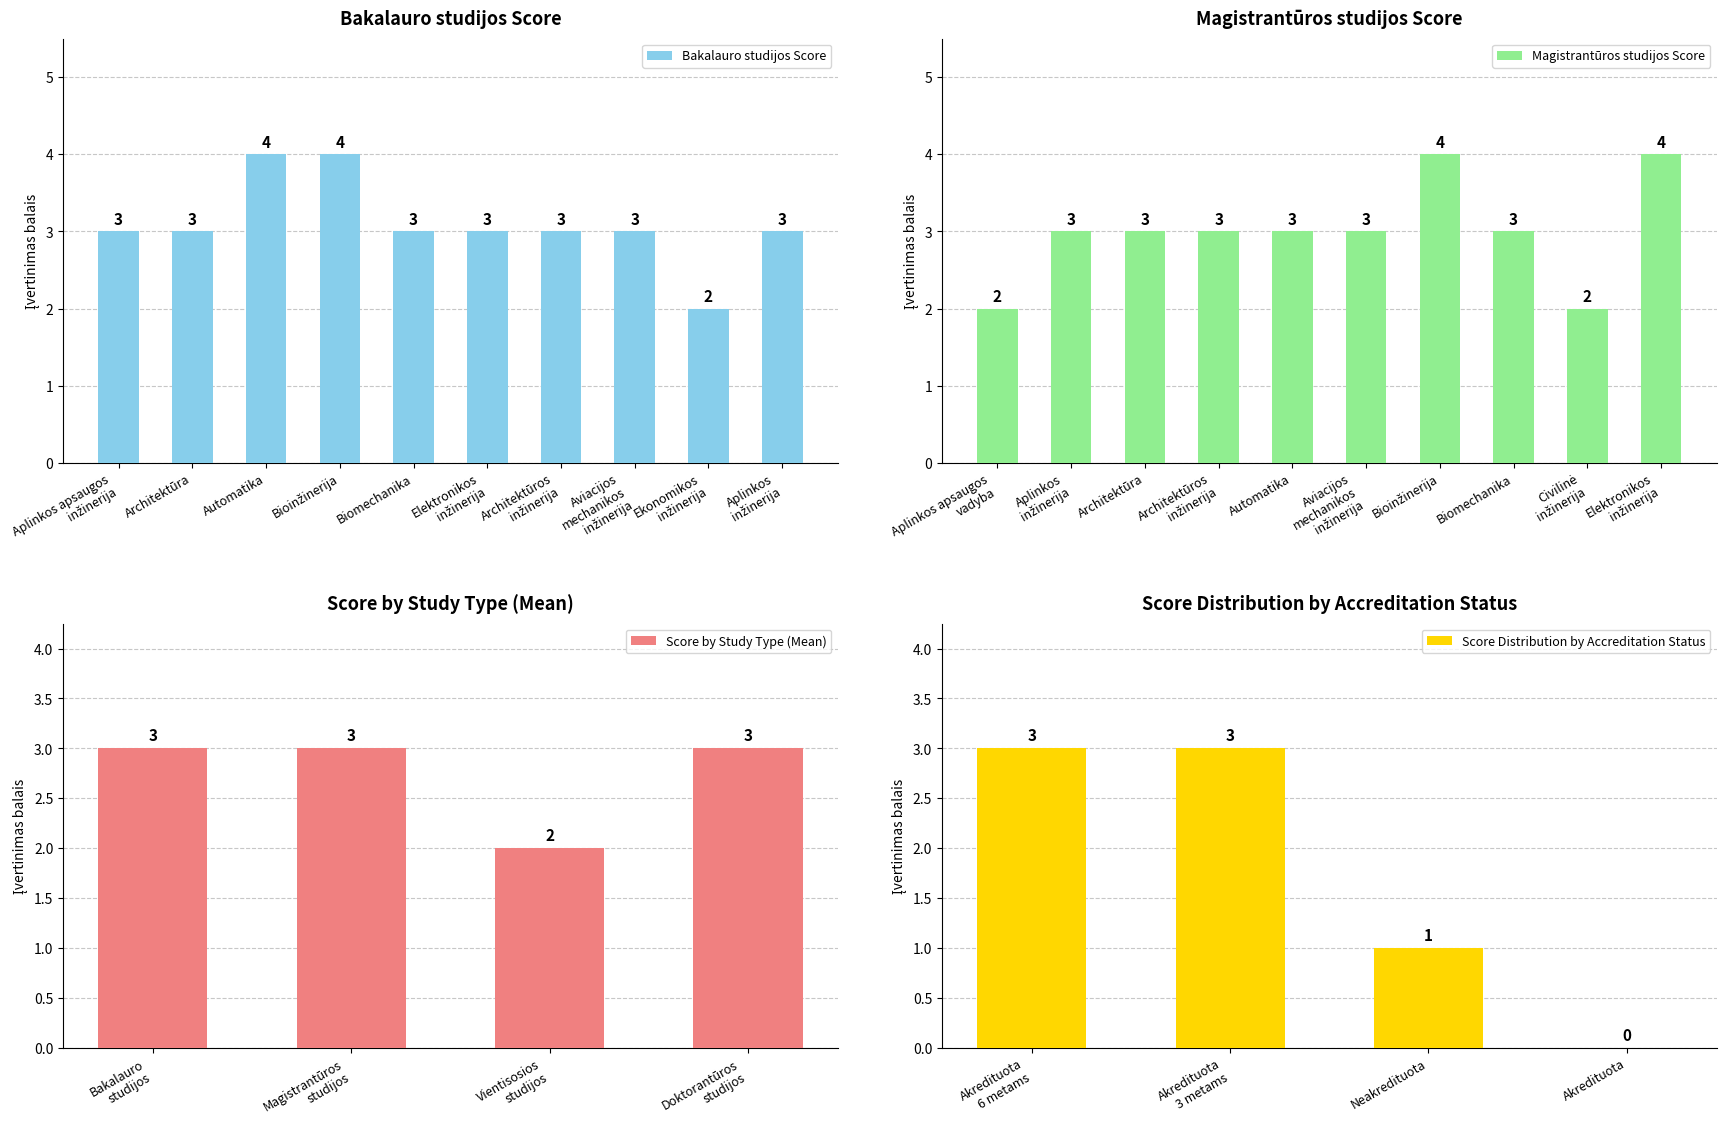

What is the maximum value for Magistrantūros studijos?

4